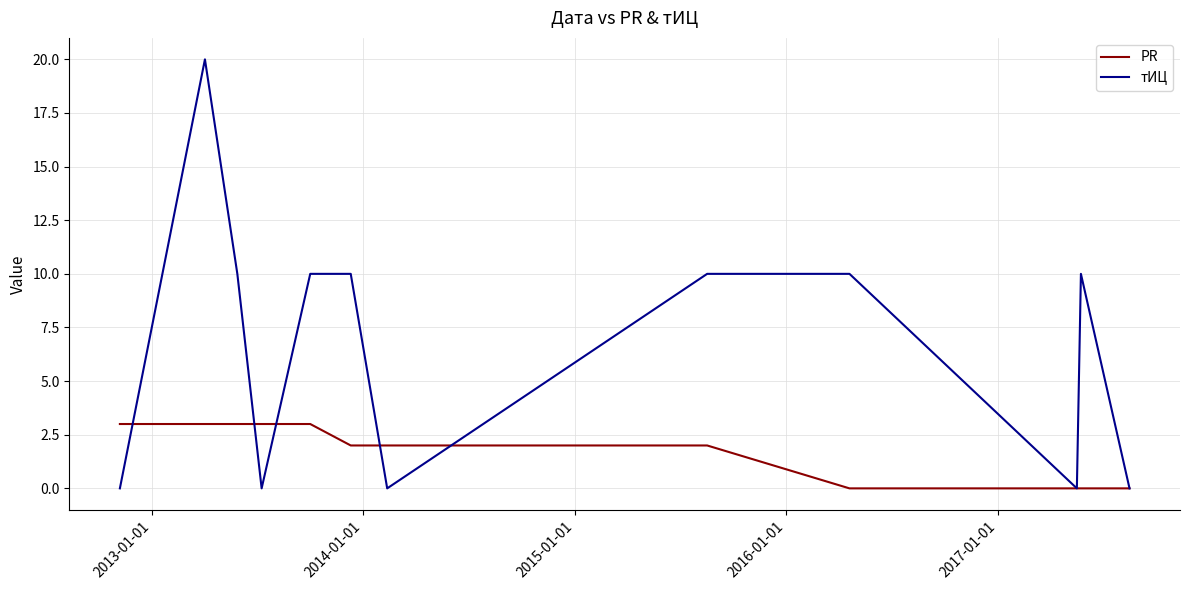

What is the maximum value for тИЦ?

20